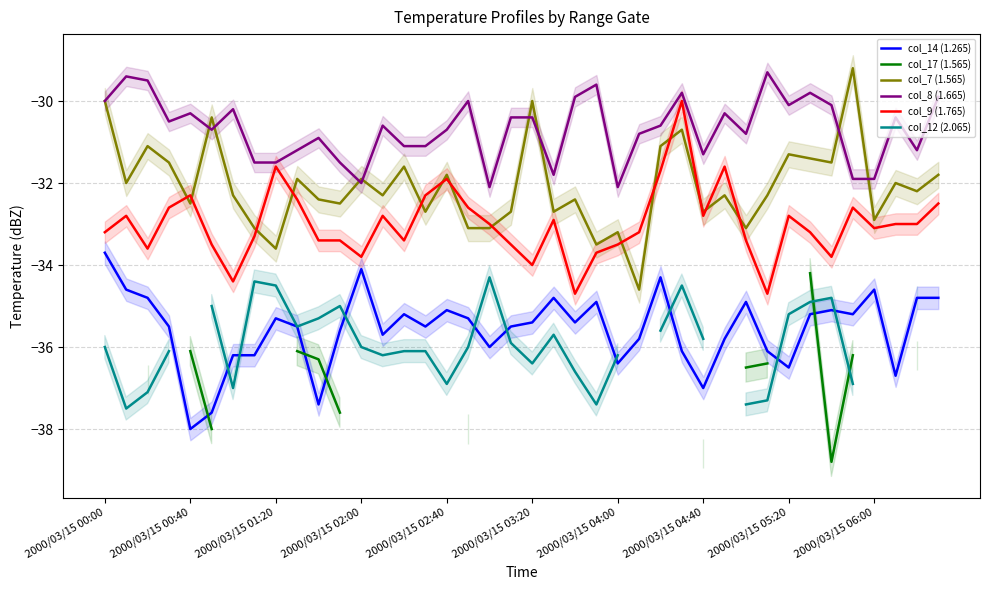

Does the chart have visible grid lines?

Yes